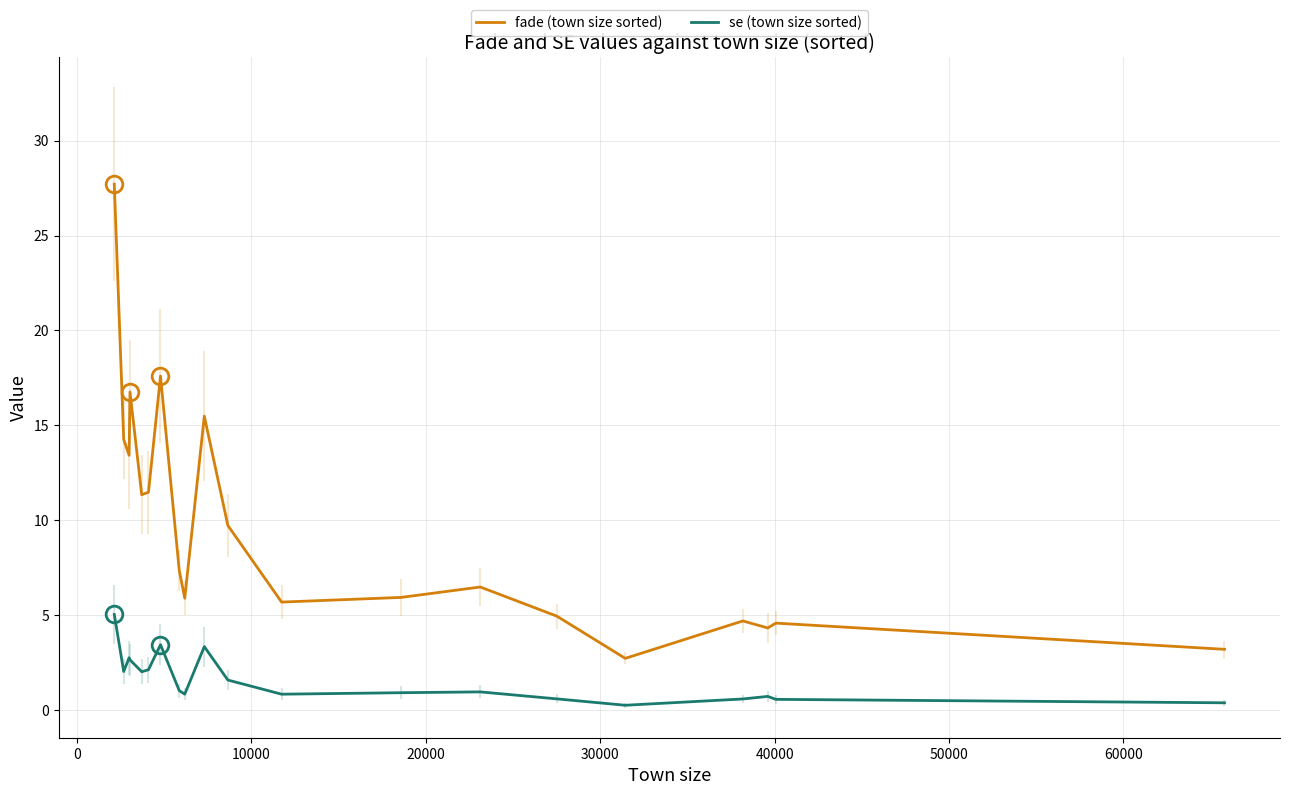

Rank the series by their average value, from highest to lowest.

fade (town size sorted), se (town size sorted)